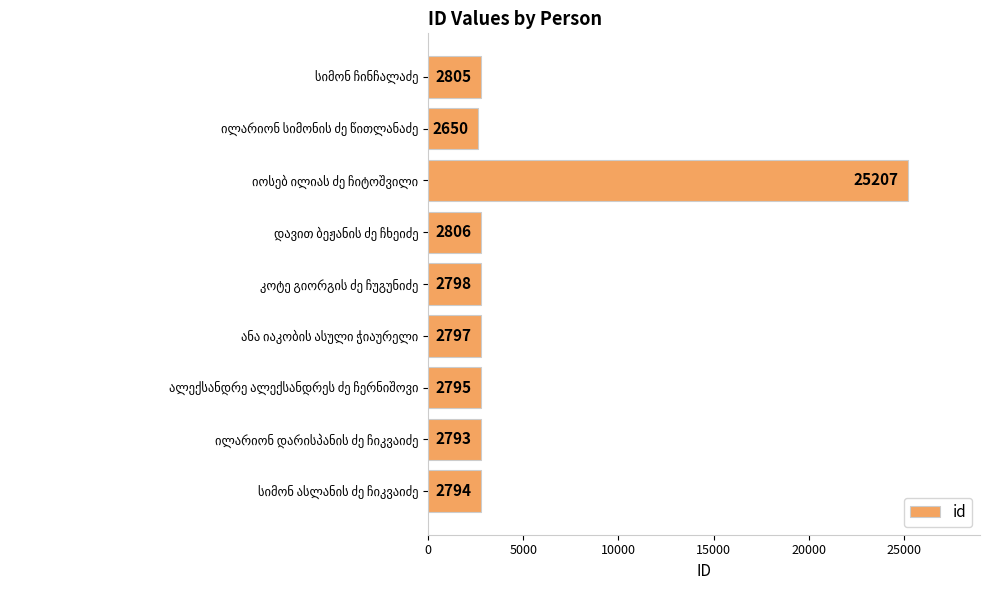

What is the greatest value displayed?

25207